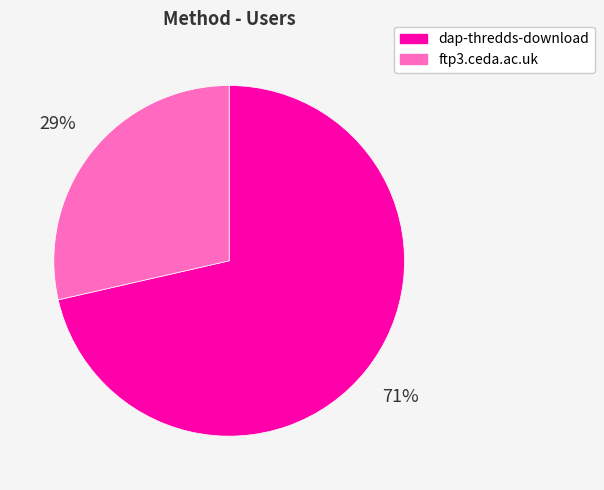

Which slice is the largest?

dap-thredds-download